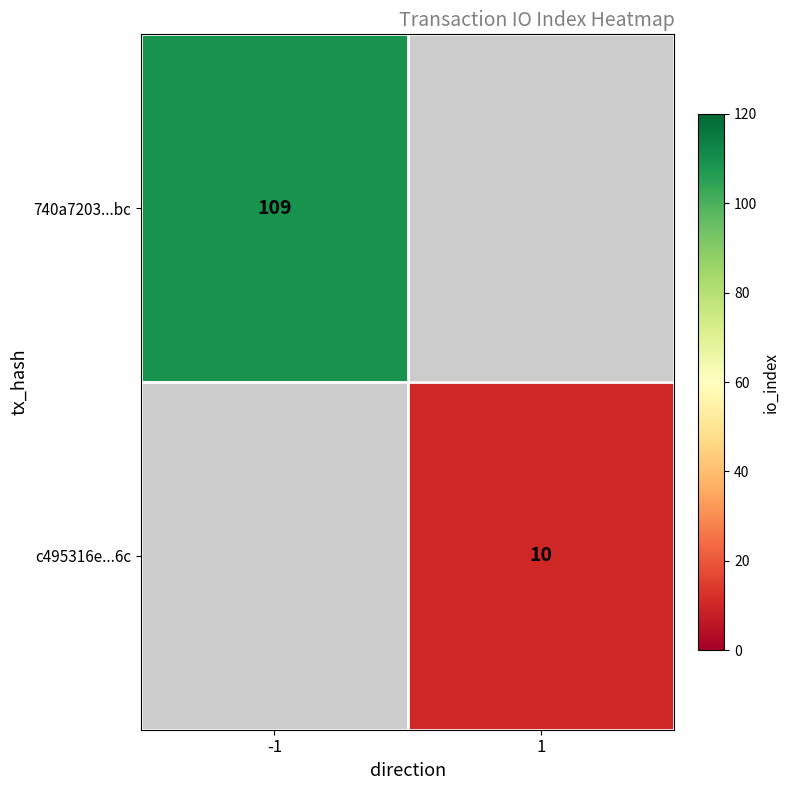

True or false: 740a7203...bc has a value of 187 at -1.

False